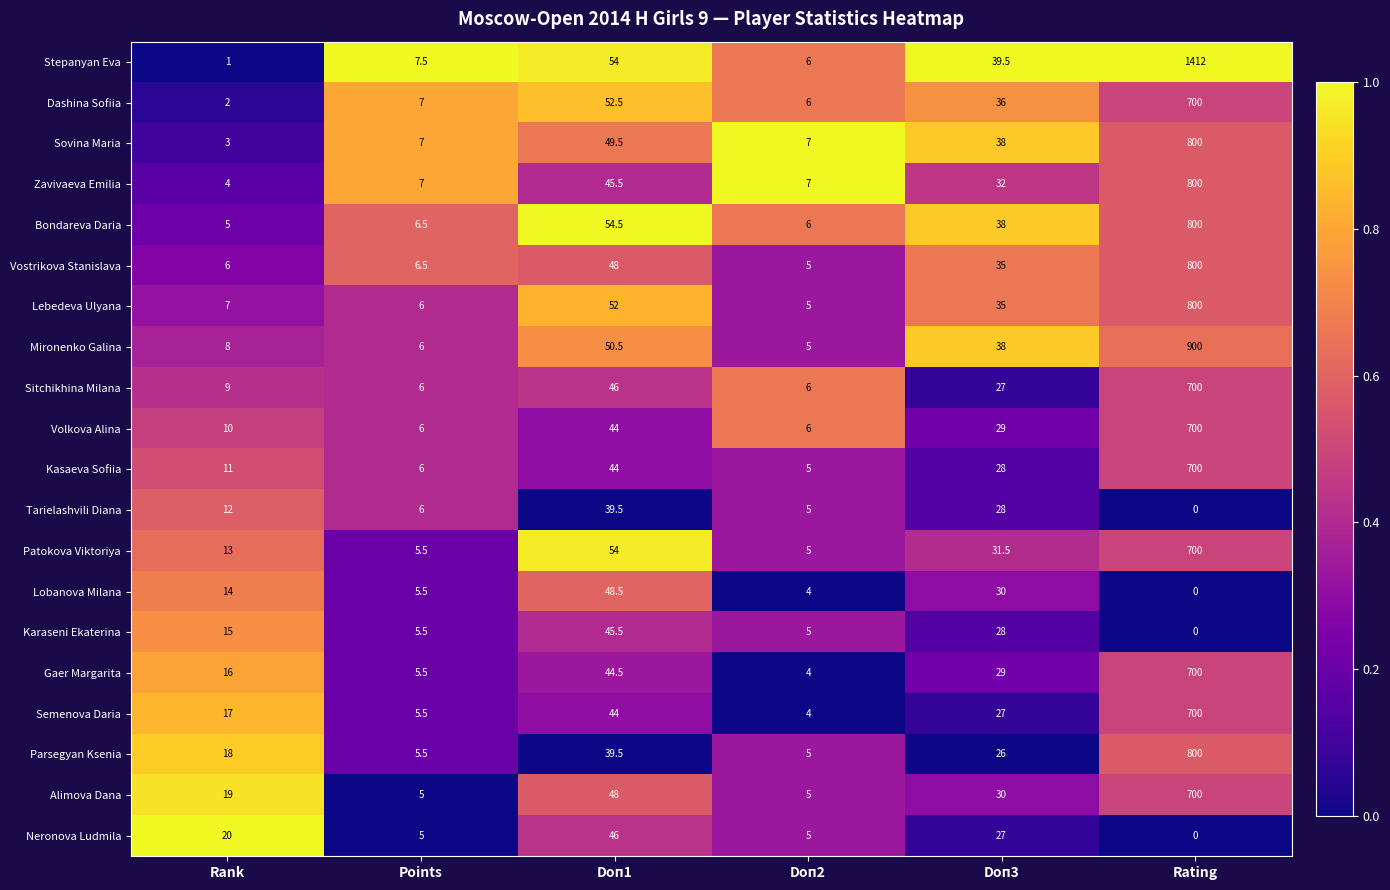

At which category does the chart reach its peak across all series?

Rating